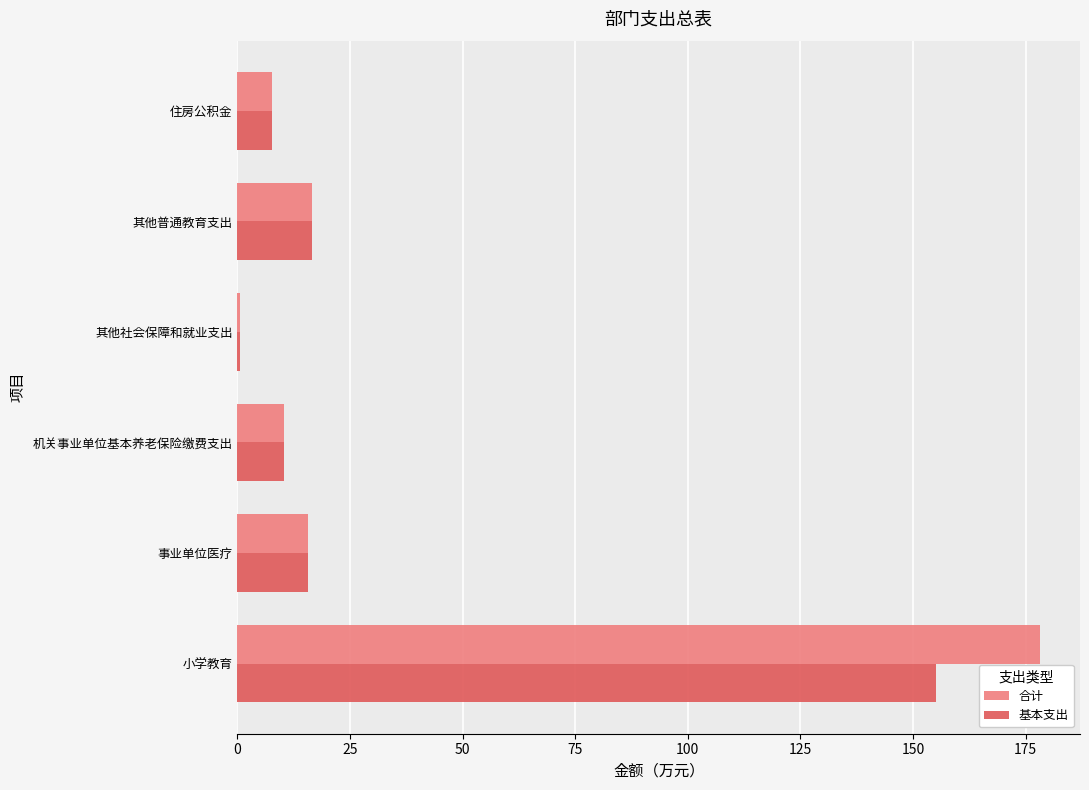

What is the average value of the 合计 series?

38.2